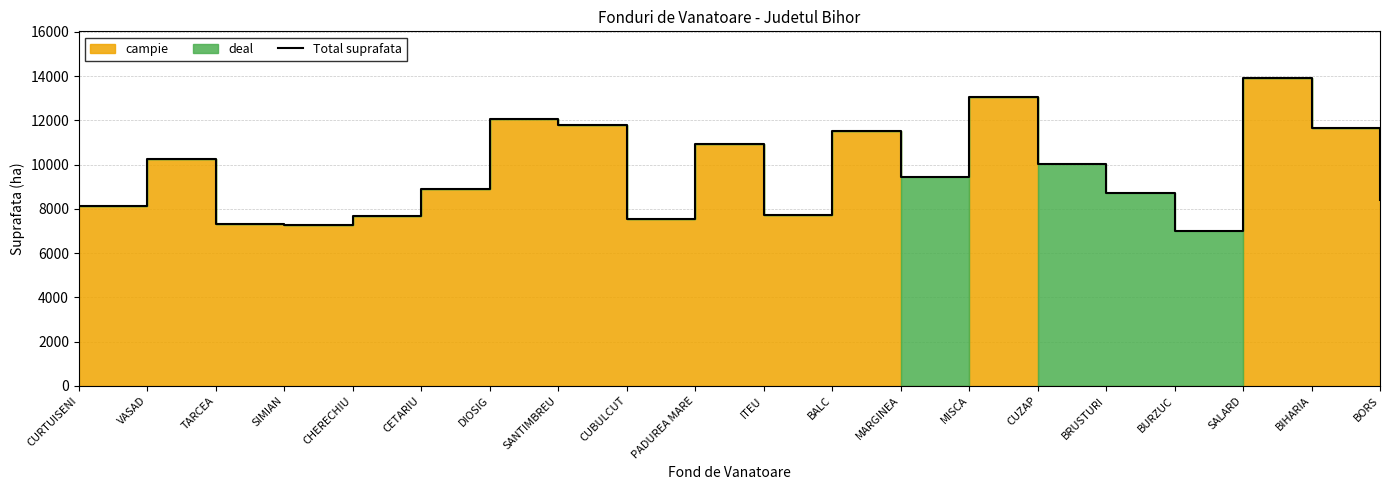

True or false: the data shows 7657 at CHERECHIU.

True